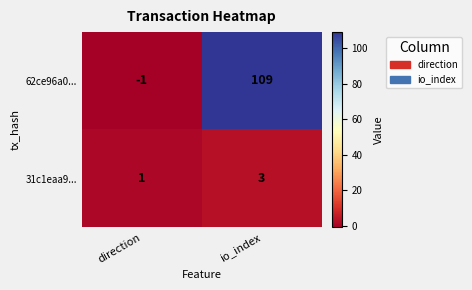

Reading left to right, transcribe all the data shown in this chart.

62ce96a0...: direction=-1	io_index=109
31c1eaa9...: direction=1	io_index=3